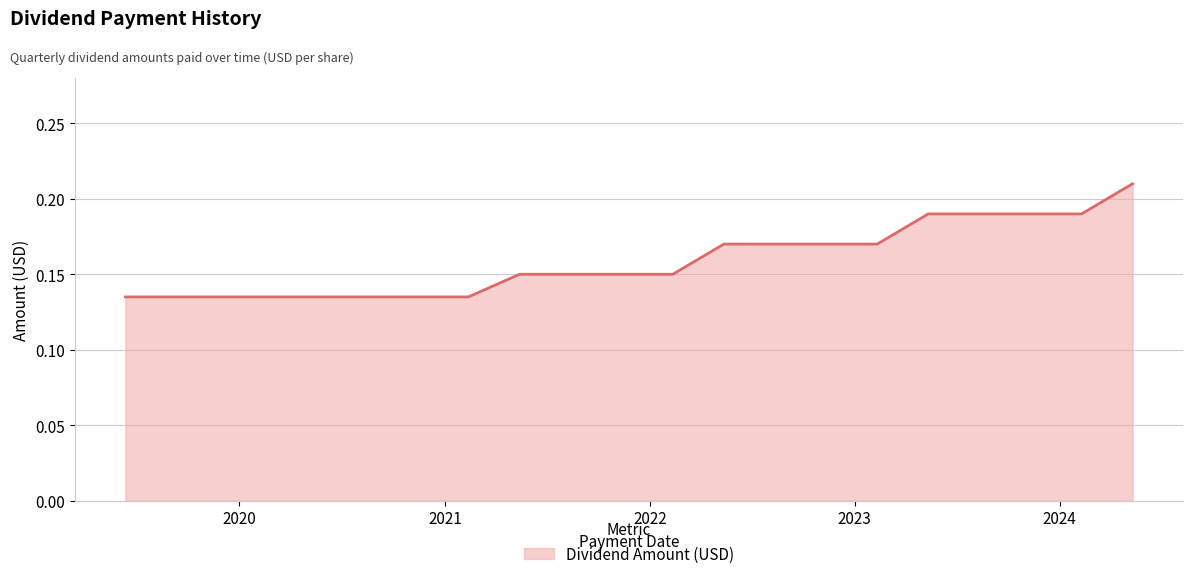

Does the chart have visible grid lines?

Yes